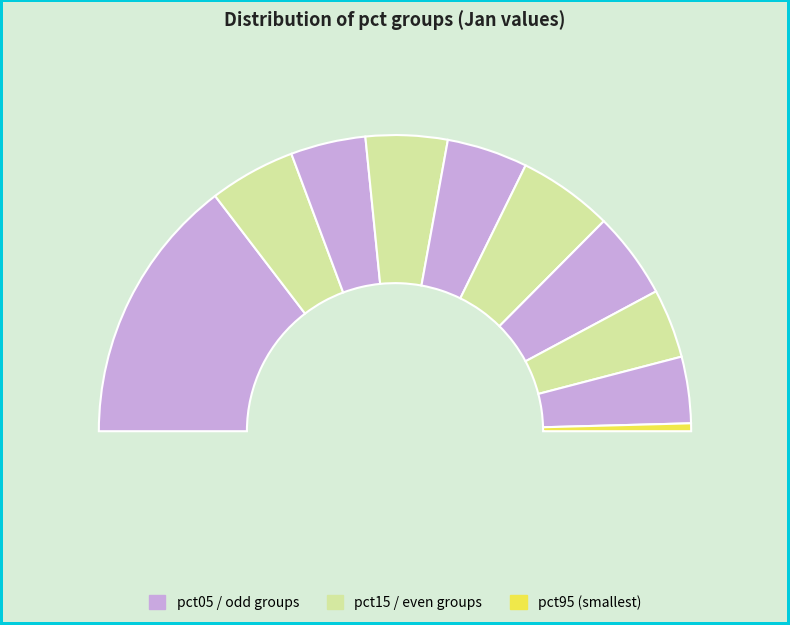

What percentage is NOT represented by pct55?

89.6%